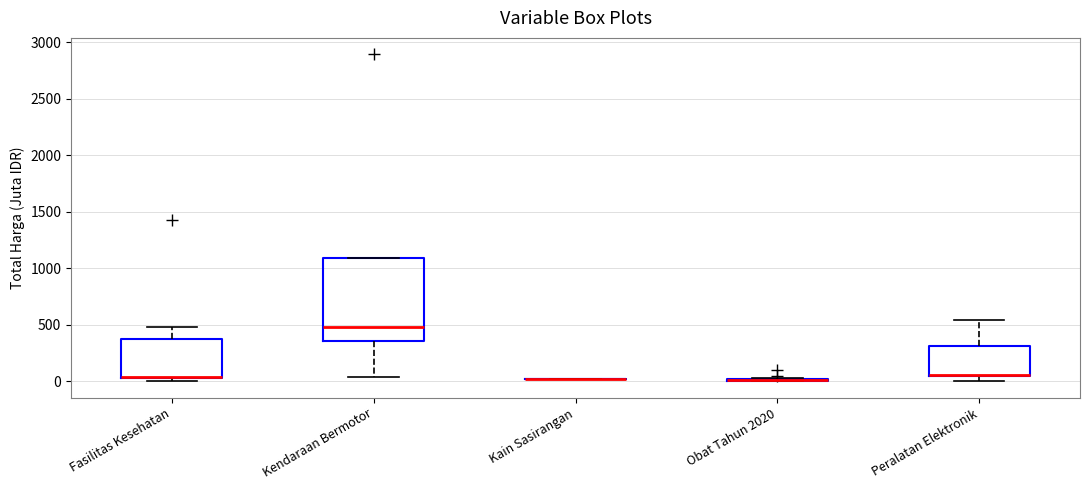

Reading left to right, read every box against the y-axis: the position of its median line, the range the box covers, and the ends of its whiskers. The values are not printed on the chart, so give them approximately, as read against the axis.

Fasilitas Kesehatan: median 50 (drawn on the box's lower edge), box 50 to 350, whiskers 0 to 500
Kendaraan Bermotor: median 500, box 350 to 1100, whiskers 50 to 1100
Kain Sasirangan: box collapsed to a line at 0, whiskers 0 to 0
Obat Tahun 2020: box collapsed to a line at 0, whiskers 0 to 50
Peralatan Elektronik: median 50, box 50 to 300, whiskers 0 to 550